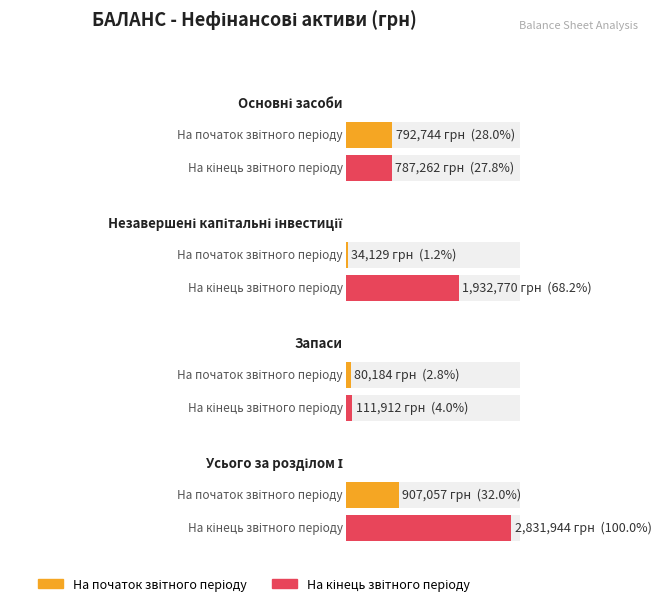

The value of На початок звітного періоду at Незавершені капітальні інвестиції is 12831. True or false?

False